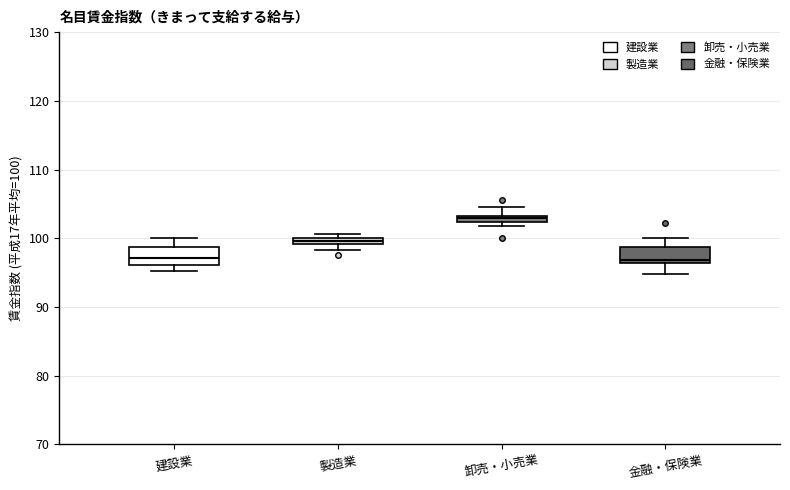

Which box's median line is the highest?

卸売・小売業